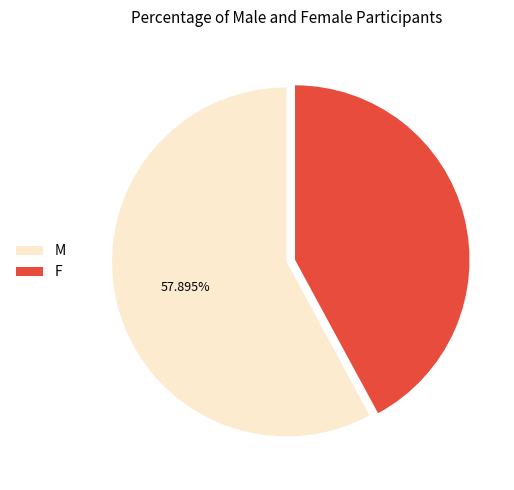

To the nearest percent, what is the difference between the F and M slice percentages?

16%